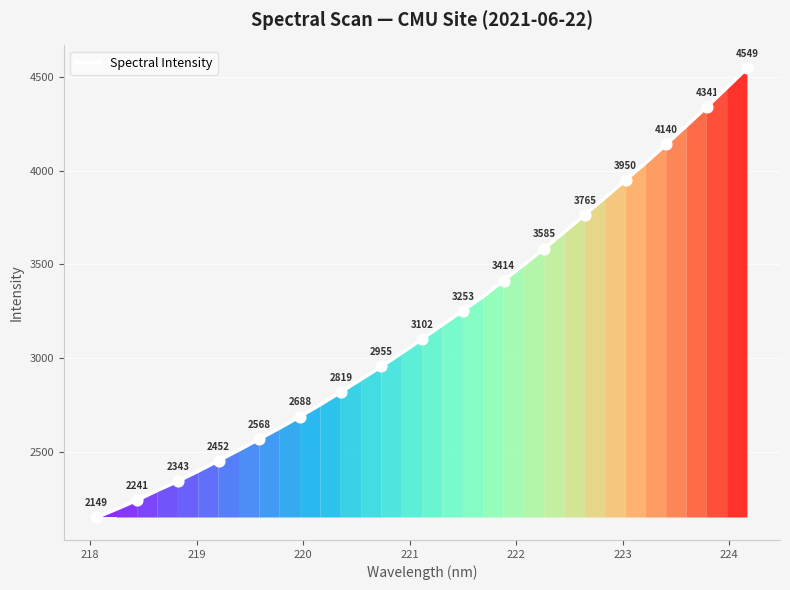

What is the maximum value shown in the chart?

4548.9